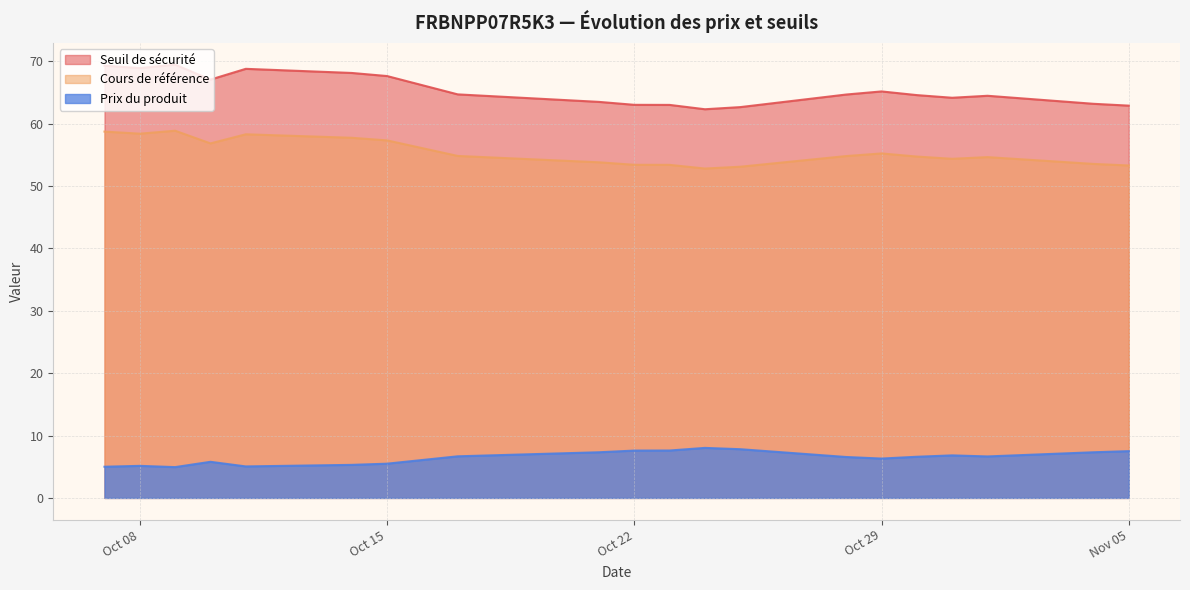

Reading left to right, extract all data points from this chart.

Seuil de sécurité: 69.3	68.9	69.5	67.1	68.8	68.1	67.6	64.7	63.5	63.0	63.0	62.3	62.6	64.7	65.2	64.6	64.1	64.5	63.2	62.9
Cours de référence: 58.7	58.4	58.9	56.8	58.3	57.7	57.3	54.8	53.8	53.4	53.4	52.8	53.1	54.8	55.2	54.7	54.4	54.6	53.5	53.3
Prix du produit: 5.0	5.1	4.9	5.8	5.0	5.3	5.5	6.7	7.3	7.6	7.6	8.0	7.8	6.6	6.3	6.6	6.8	6.7	7.3	7.5